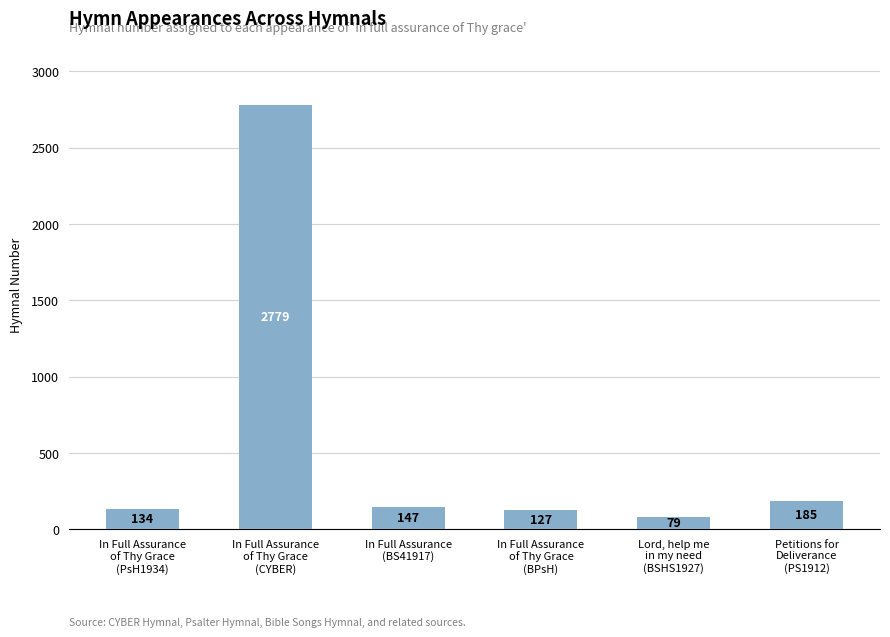

Approximately how many times larger is the value at Lord, help me
in my need
(BSHS1927) compared to In Full Assurance
of Thy Grace
(BPsH)?

0.6